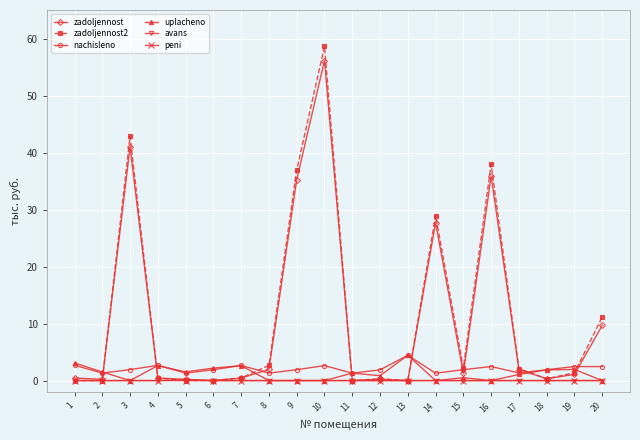

Does the chart have visible grid lines?

Yes